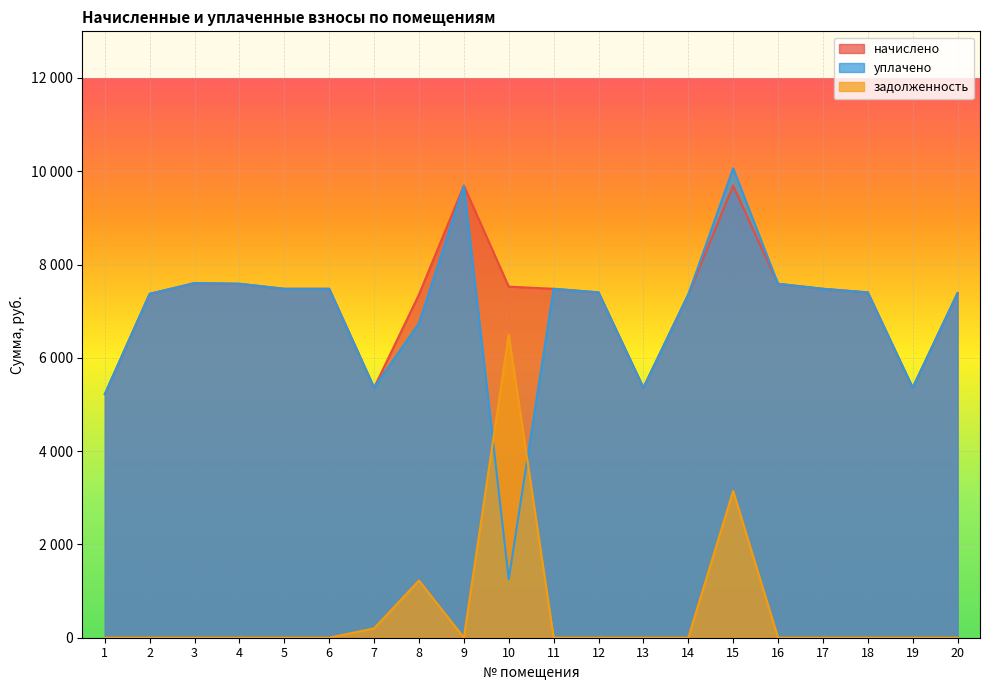

How many distinct data groups are displayed?

3